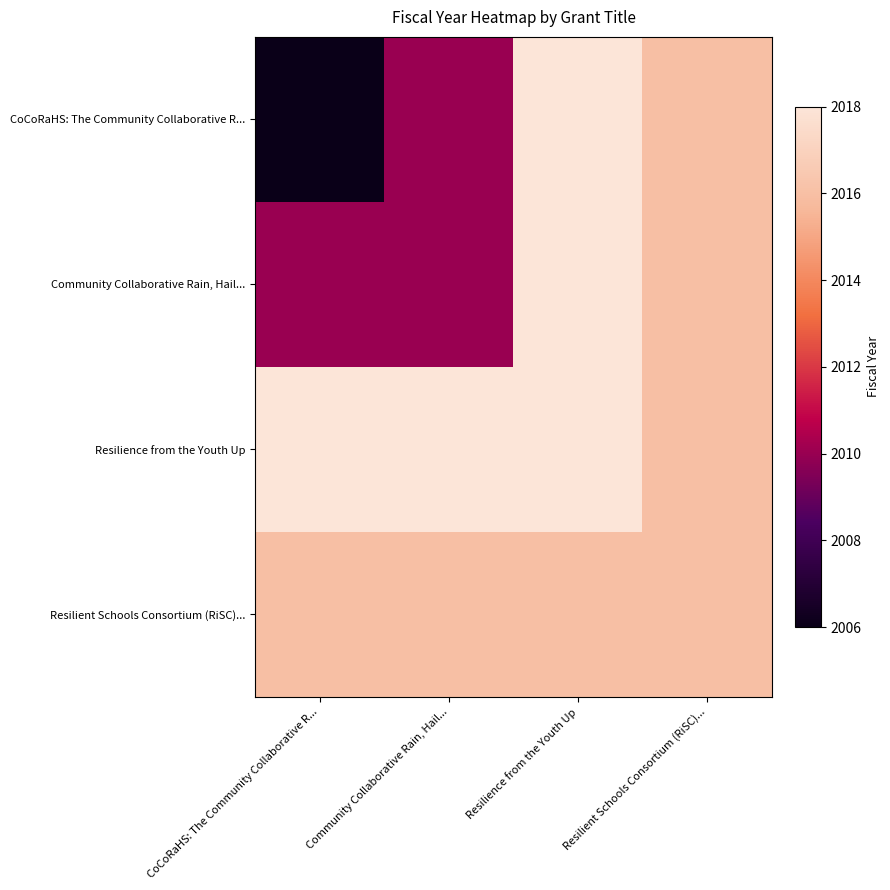

Rank the series by their maximum value, from lowest to highest.

Resilient Schools Consortium (RiSC)..., CoCoRaHS: The Community Collaborative R..., Community Collaborative Rain, Hail..., Resilience from the Youth Up